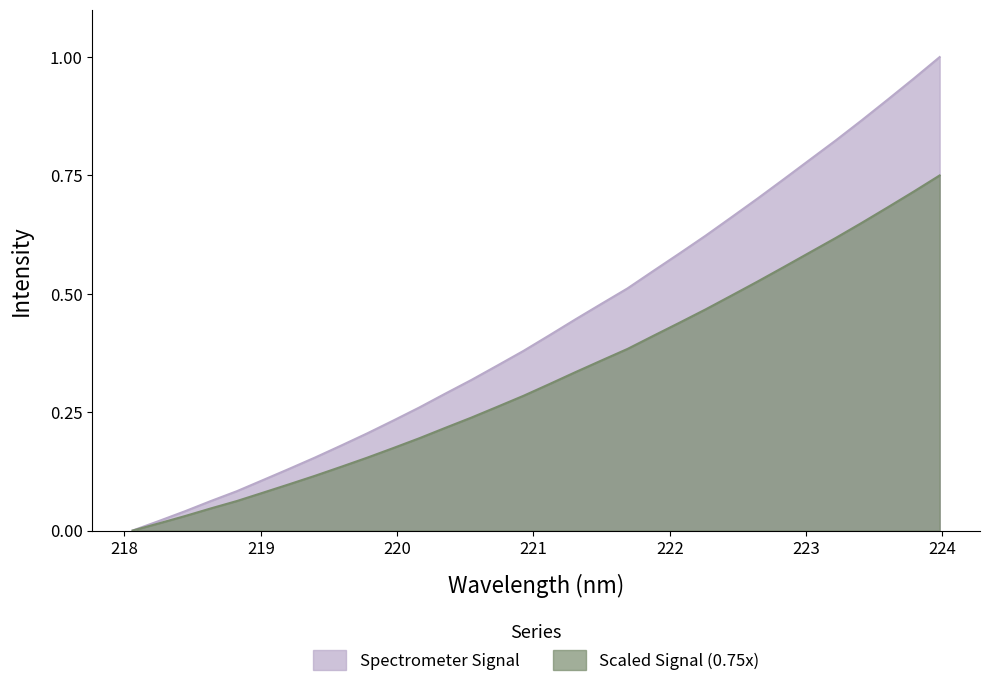

Rank the series by their average value, from lowest to highest.

Scaled Signal (0.75x), Spectrometer Signal